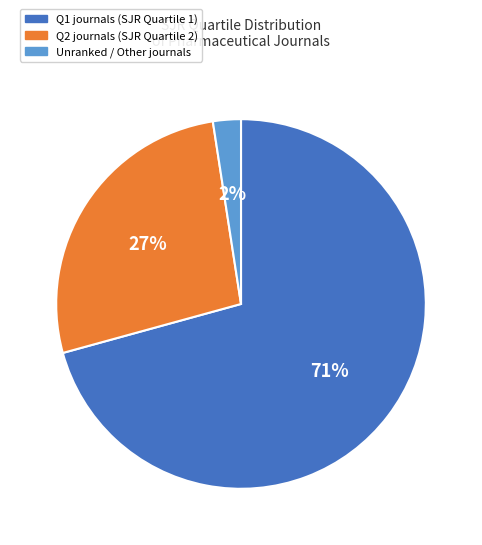

Is there a majority slice in this chart?

Yes